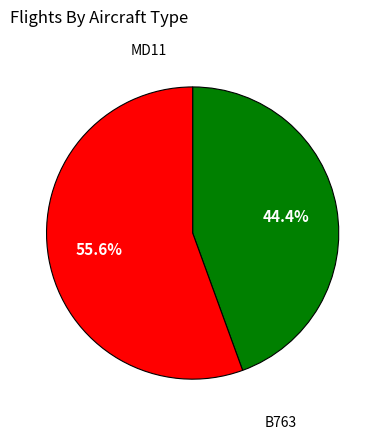

Does any single category account for the majority?

Yes